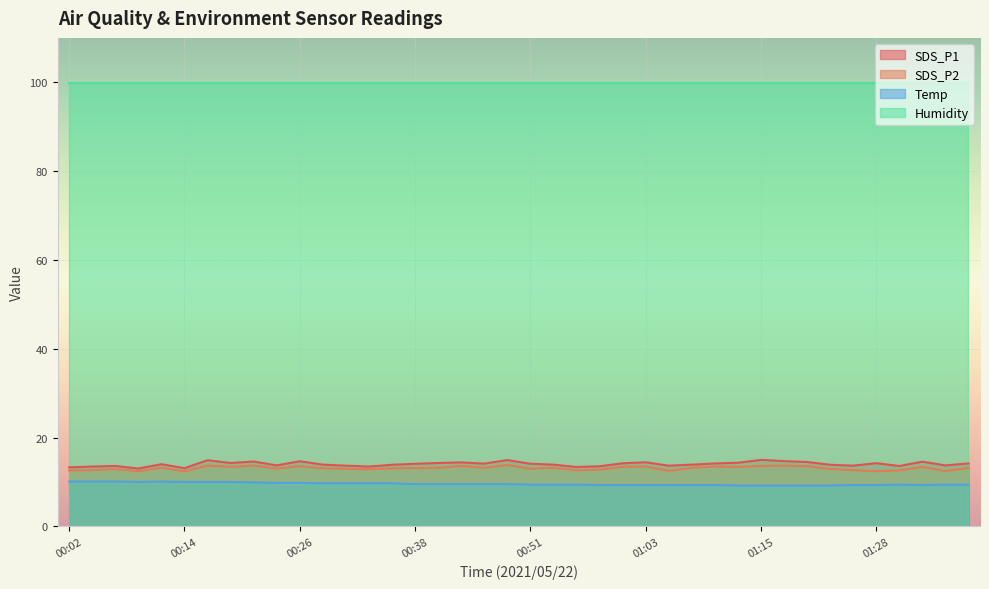

What is the sum of the SDS_P2 values at 00:29 and 00:21?

26.8